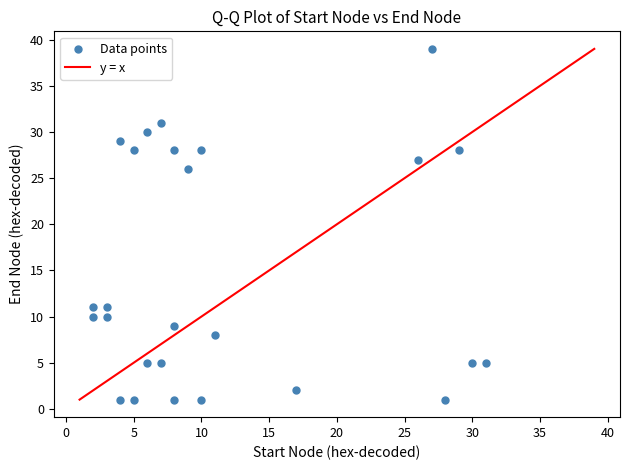

What Y value in the scatter plot is closest to 20?

26